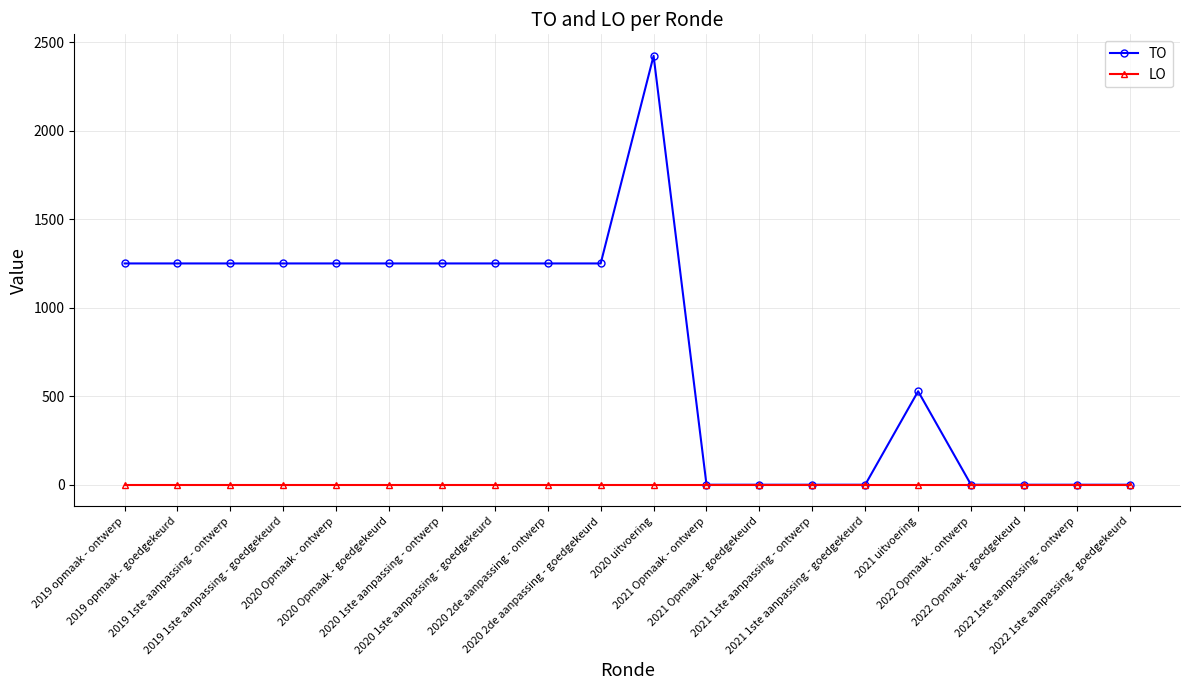

What is the greatest value displayed?

2423